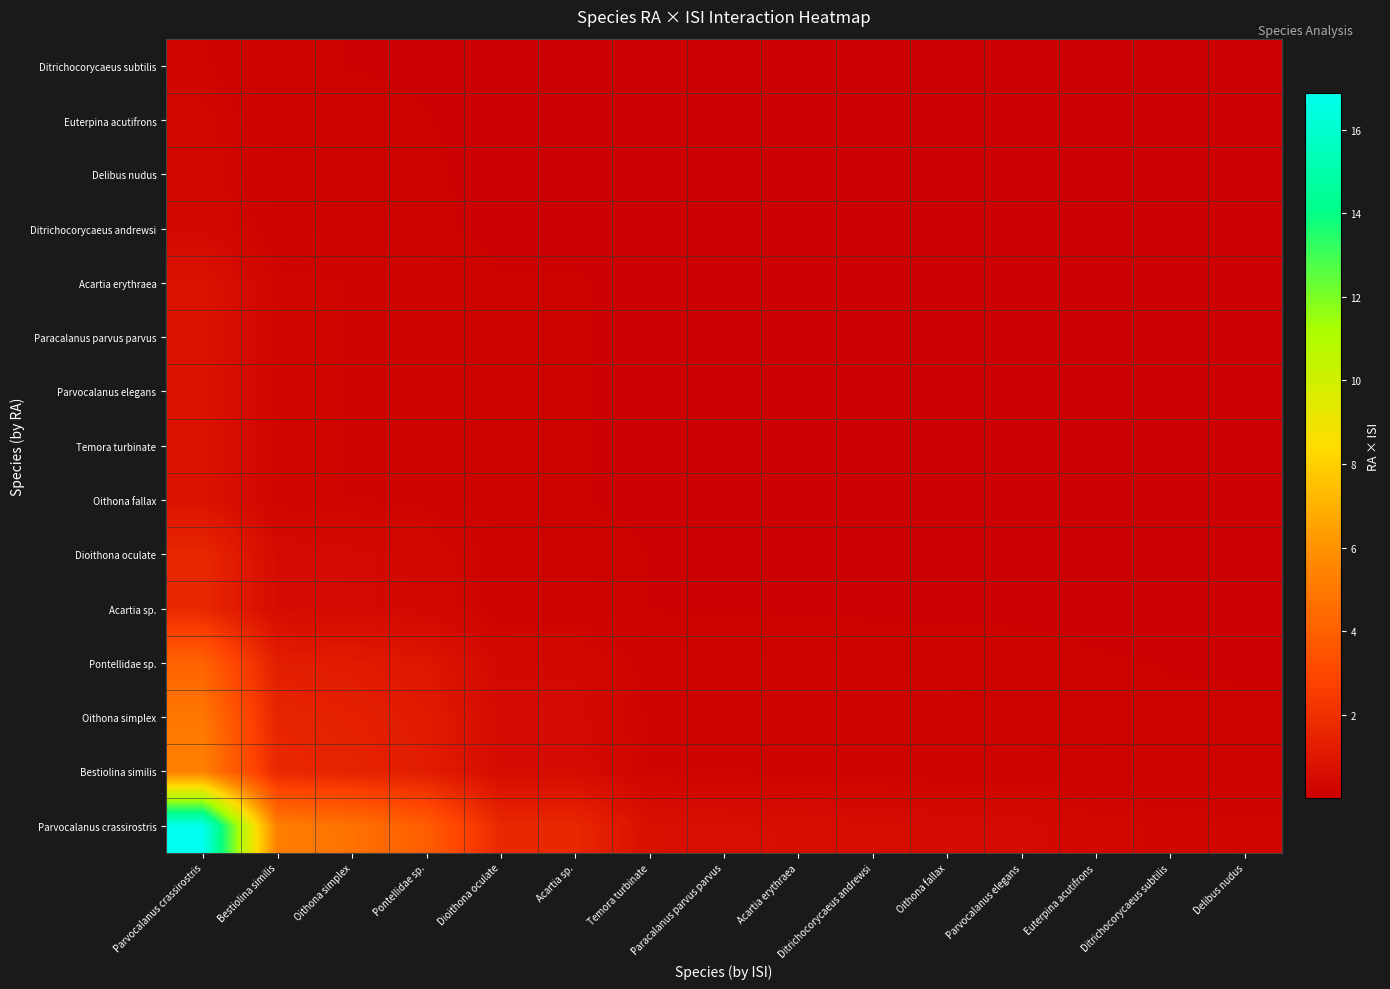

Reading left to right, list all the values displayed in this chart.

Parvocalanus crassirostris: Parvocalanus crassirostris=16.9	Bestiolina similis=5.3	Oithona simplex=4.7	Pontellidae sp.=3.9	Dioithona oculate=1.7	Acartia sp.=1.6	Temora turbinate=0.7	Paracalanus parvus parvus=0.7	Acartia erythraea=0.6	Ditrichocorycaeus andrewsi=0.6	Oithona fallax=0.5	Parvocalanus elegans=0.5	Euterpina acutifrons=0.3	Ditrichocorycaeus subtilis=0.3	Delibus nudus=0.3
Bestiolina similis: Parvocalanus crassirostris=5.3	Bestiolina similis=1.7	Oithona simplex=1.5	Pontellidae sp.=1.2	Dioithona oculate=0.5	Acartia sp.=0.5	Temora turbinate=0.2	Paracalanus parvus parvus=0.2	Acartia erythraea=0.2	Ditrichocorycaeus andrewsi=0.2	Oithona fallax=0.2	Parvocalanus elegans=0.2	Euterpina acutifrons=0.1	Ditrichocorycaeus subtilis=0.1	Delibus nudus=0.1
Oithona simplex: Parvocalanus crassirostris=4.9	Bestiolina similis=1.5	Oithona simplex=1.4	Pontellidae sp.=1.1	Dioithona oculate=0.5	Acartia sp.=0.5	Temora turbinate=0.2	Paracalanus parvus parvus=0.2	Acartia erythraea=0.2	Ditrichocorycaeus andrewsi=0.2	Oithona fallax=0.1	Parvocalanus elegans=0.1	Euterpina acutifrons=0.1	Ditrichocorycaeus subtilis=0.1	Delibus nudus=0.1
Pontellidae sp.: Parvocalanus crassirostris=4.1	Bestiolina similis=1.3	Oithona simplex=1.2	Pontellidae sp.=1.0	Dioithona oculate=0.4	Acartia sp.=0.4	Temora turbinate=0.2	Paracalanus parvus parvus=0.2	Acartia erythraea=0.2	Ditrichocorycaeus andrewsi=0.1	Oithona fallax=0.1	Parvocalanus elegans=0.1	Euterpina acutifrons=0.1	Ditrichocorycaeus subtilis=0.1	Delibus nudus=0.1
Acartia sp.: Parvocalanus crassirostris=1.6	Bestiolina similis=0.5	Oithona simplex=0.5	Pontellidae sp.=0.4	Dioithona oculate=0.2	Acartia sp.=0.2	Temora turbinate=0.1	Paracalanus parvus parvus=0.1	Acartia erythraea=0.1	Ditrichocorycaeus andrewsi=0.1	Oithona fallax=0.0	Parvocalanus elegans=0.0	Euterpina acutifrons=0.0	Ditrichocorycaeus subtilis=0.0	Delibus nudus=0.0
Dioithona oculate: Parvocalanus crassirostris=1.6	Bestiolina similis=0.5	Oithona simplex=0.5	Pontellidae sp.=0.4	Dioithona oculate=0.2	Acartia sp.=0.2	Temora turbinate=0.1	Paracalanus parvus parvus=0.1	Acartia erythraea=0.1	Ditrichocorycaeus andrewsi=0.1	Oithona fallax=0.0	Parvocalanus elegans=0.0	Euterpina acutifrons=0.0	Ditrichocorycaeus subtilis=0.0	Delibus nudus=0.0
Oithona fallax: Parvocalanus crassirostris=0.8	Bestiolina similis=0.3	Oithona simplex=0.2	Pontellidae sp.=0.2	Dioithona oculate=0.1	Acartia sp.=0.1	Temora turbinate=0.0	Paracalanus parvus parvus=0.0	Acartia erythraea=0.0	Ditrichocorycaeus andrewsi=0.0	Oithona fallax=0.0	Parvocalanus elegans=0.0	Euterpina acutifrons=0.0	Ditrichocorycaeus subtilis=0.0	Delibus nudus=0.0
Temora turbinate: Parvocalanus crassirostris=0.8	Bestiolina similis=0.3	Oithona simplex=0.2	Pontellidae sp.=0.2	Dioithona oculate=0.1	Acartia sp.=0.1	Temora turbinate=0.0	Paracalanus parvus parvus=0.0	Acartia erythraea=0.0	Ditrichocorycaeus andrewsi=0.0	Oithona fallax=0.0	Parvocalanus elegans=0.0	Euterpina acutifrons=0.0	Ditrichocorycaeus subtilis=0.0	Delibus nudus=0.0
Parvocalanus elegans: Parvocalanus crassirostris=0.8	Bestiolina similis=0.3	Oithona simplex=0.2	Pontellidae sp.=0.2	Dioithona oculate=0.1	Acartia sp.=0.1	Temora turbinate=0.0	Paracalanus parvus parvus=0.0	Acartia erythraea=0.0	Ditrichocorycaeus andrewsi=0.0	Oithona fallax=0.0	Parvocalanus elegans=0.0	Euterpina acutifrons=0.0	Ditrichocorycaeus subtilis=0.0	Delibus nudus=0.0
Paracalanus parvus parvus: Parvocalanus crassirostris=0.8	Bestiolina similis=0.3	Oithona simplex=0.2	Pontellidae sp.=0.2	Dioithona oculate=0.1	Acartia sp.=0.1	Temora turbinate=0.0	Paracalanus parvus parvus=0.0	Acartia erythraea=0.0	Ditrichocorycaeus andrewsi=0.0	Oithona fallax=0.0	Parvocalanus elegans=0.0	Euterpina acutifrons=0.0	Ditrichocorycaeus subtilis=0.0	Delibus nudus=0.0
Acartia erythraea: Parvocalanus crassirostris=0.8	Bestiolina similis=0.3	Oithona simplex=0.2	Pontellidae sp.=0.2	Dioithona oculate=0.1	Acartia sp.=0.1	Temora turbinate=0.0	Paracalanus parvus parvus=0.0	Acartia erythraea=0.0	Ditrichocorycaeus andrewsi=0.0	Oithona fallax=0.0	Parvocalanus elegans=0.0	Euterpina acutifrons=0.0	Ditrichocorycaeus subtilis=0.0	Delibus nudus=0.0
Ditrichocorycaeus andrewsi: Parvocalanus crassirostris=0.4	Bestiolina similis=0.1	Oithona simplex=0.1	Pontellidae sp.=0.1	Dioithona oculate=0.0	Acartia sp.=0.0	Temora turbinate=0.0	Paracalanus parvus parvus=0.0	Acartia erythraea=0.0	Ditrichocorycaeus andrewsi=0.0	Oithona fallax=0.0	Parvocalanus elegans=0.0	Euterpina acutifrons=0.0	Ditrichocorycaeus subtilis=0.0	Delibus nudus=0.0
Delibus nudus: Parvocalanus crassirostris=0.4	Bestiolina similis=0.1	Oithona simplex=0.1	Pontellidae sp.=0.1	Dioithona oculate=0.0	Acartia sp.=0.0	Temora turbinate=0.0	Paracalanus parvus parvus=0.0	Acartia erythraea=0.0	Ditrichocorycaeus andrewsi=0.0	Oithona fallax=0.0	Parvocalanus elegans=0.0	Euterpina acutifrons=0.0	Ditrichocorycaeus subtilis=0.0	Delibus nudus=0.0
Euterpina acutifrons: Parvocalanus crassirostris=0.3	Bestiolina similis=0.1	Oithona simplex=0.1	Pontellidae sp.=0.1	Dioithona oculate=0.0	Acartia sp.=0.0	Temora turbinate=0.0	Paracalanus parvus parvus=0.0	Acartia erythraea=0.0	Ditrichocorycaeus andrewsi=0.0	Oithona fallax=0.0	Parvocalanus elegans=0.0	Euterpina acutifrons=0.0	Ditrichocorycaeus subtilis=0.0	Delibus nudus=0.0
Ditrichocorycaeus subtilis: Parvocalanus crassirostris=0.2	Bestiolina similis=0.1	Oithona simplex=0.1	Pontellidae sp.=0.1	Dioithona oculate=0.0	Acartia sp.=0.0	Temora turbinate=0.0	Paracalanus parvus parvus=0.0	Acartia erythraea=0.0	Ditrichocorycaeus andrewsi=0.0	Oithona fallax=0.0	Parvocalanus elegans=0.0	Euterpina acutifrons=0.0	Ditrichocorycaeus subtilis=0.0	Delibus nudus=0.0